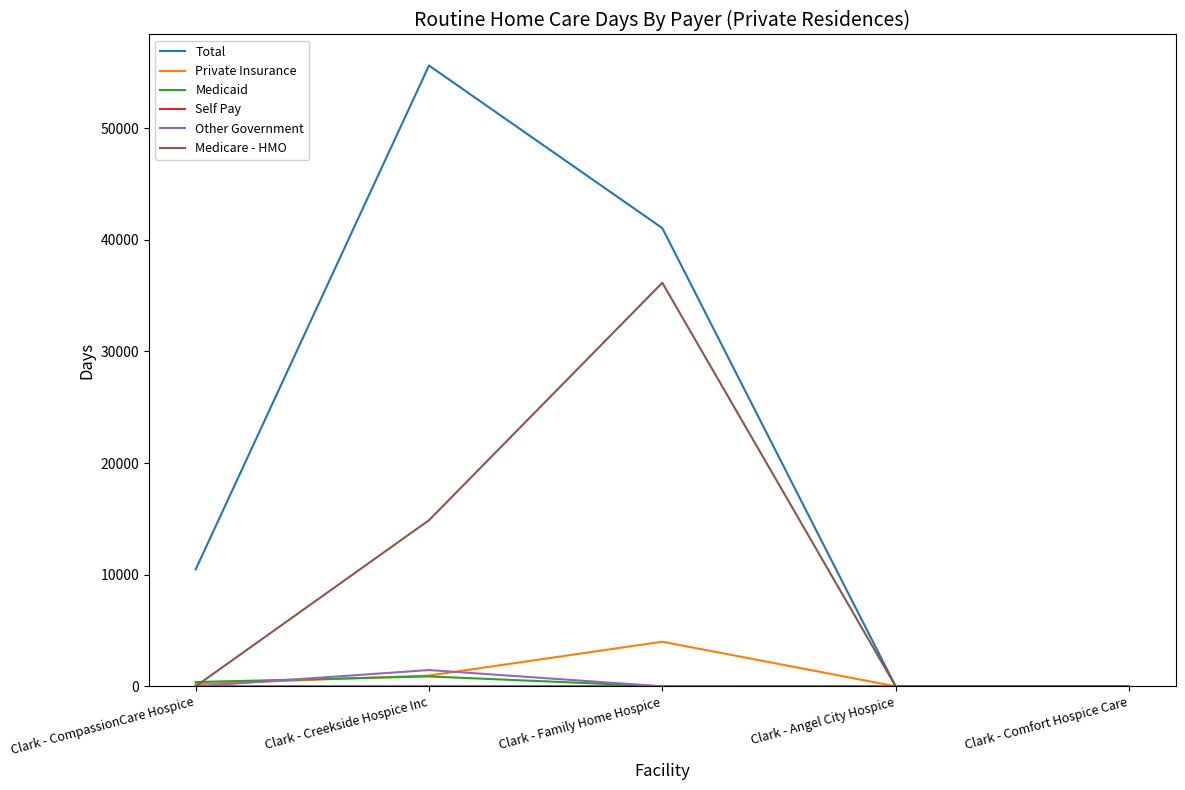

Is it true that Total equals 0 at Clark - Angel City Hospice?

True